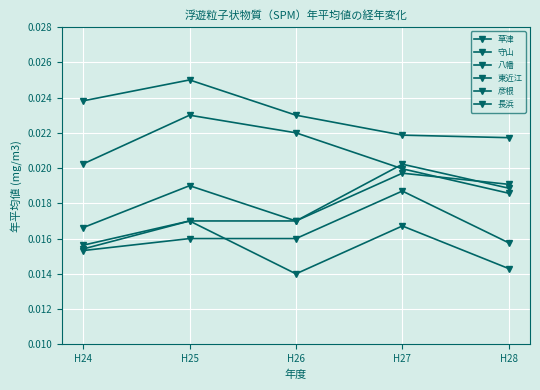

True or false: 八幡 and 東近江 cross at least once.

False